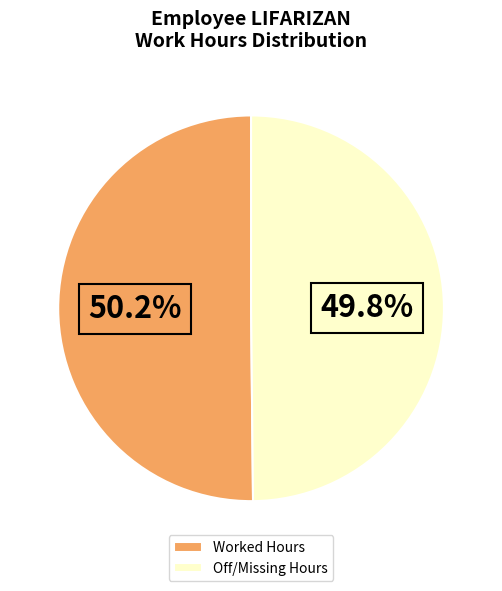

How many segments does this pie chart have?

2